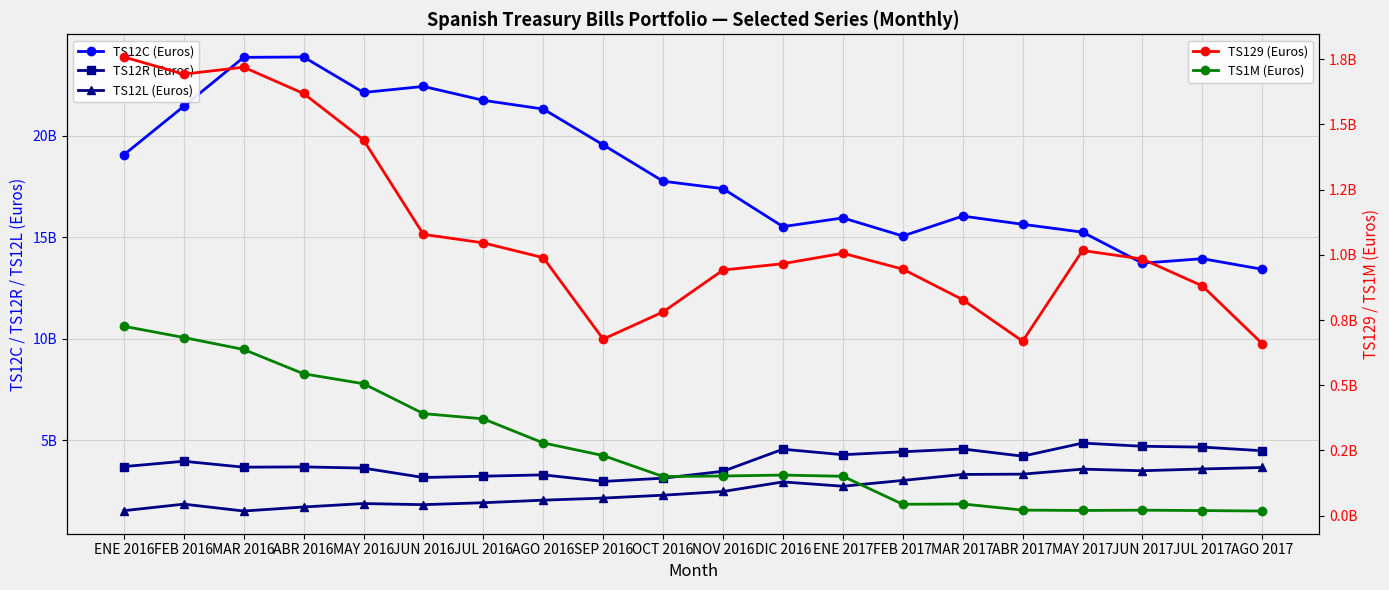

Between DIC 2016 and ENE 2017, which is larger?

ENE 2017